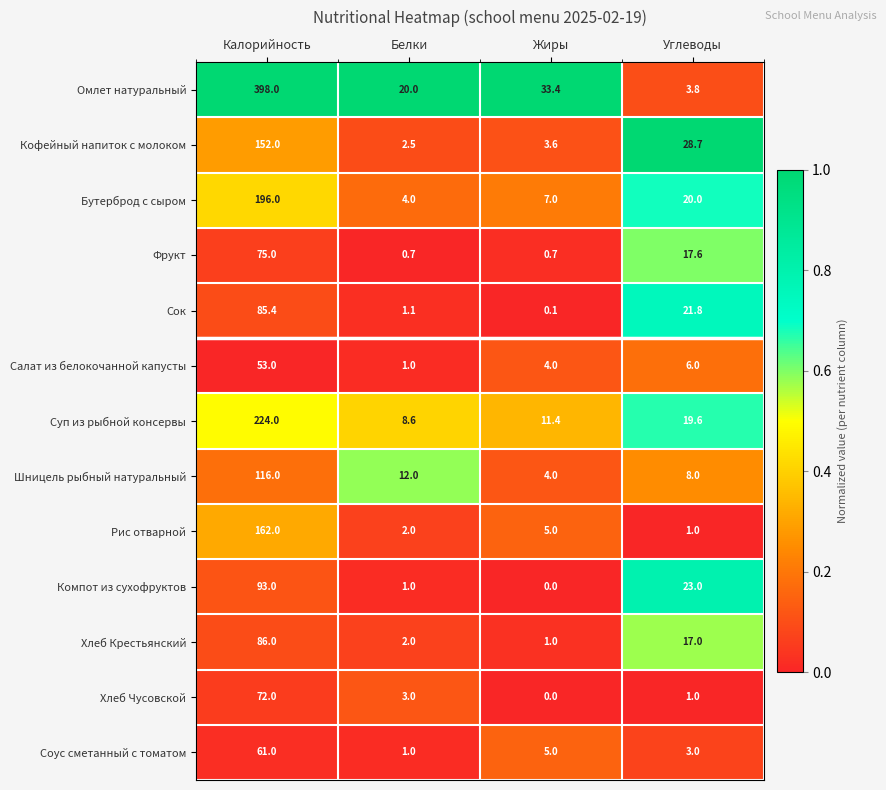

What is the maximum value for Омлет натуральный?

398.0